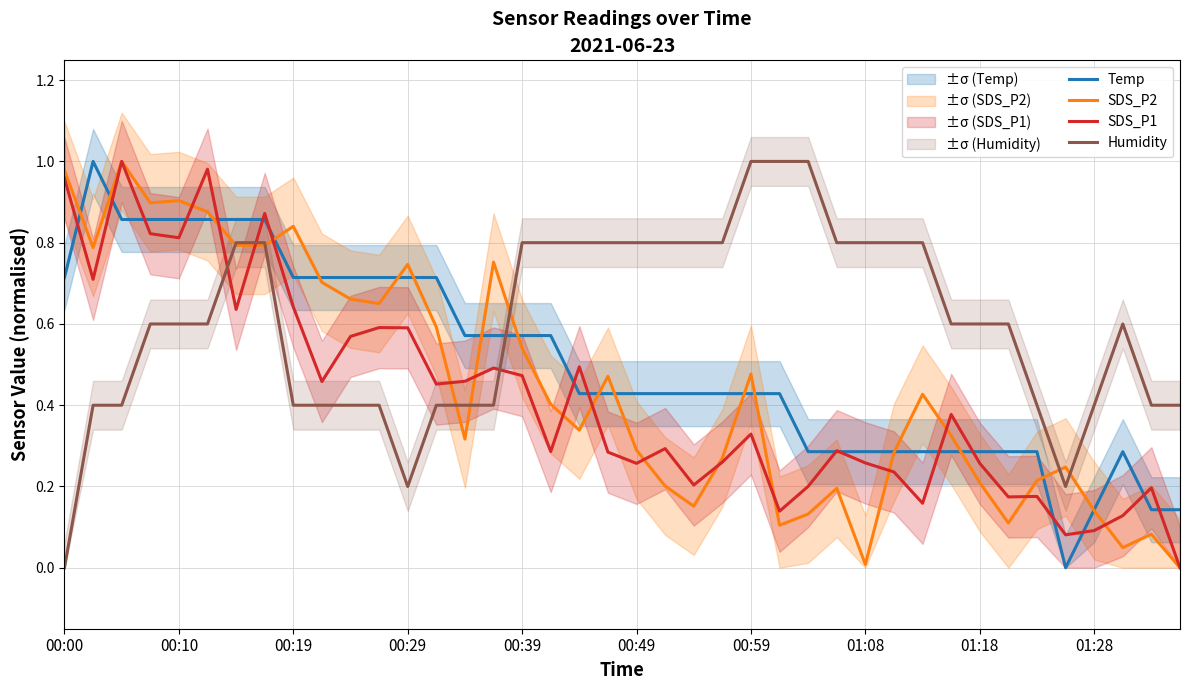

Is this an area chart (filled region under the line)?

No